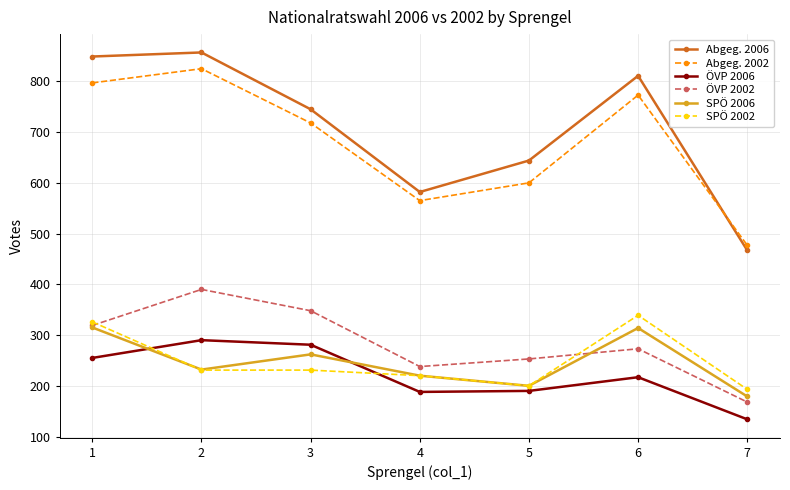

Rank the categories by ÖVP 2002 value from highest to lowest.

2, 3, 1, 6, 5, 4, 7